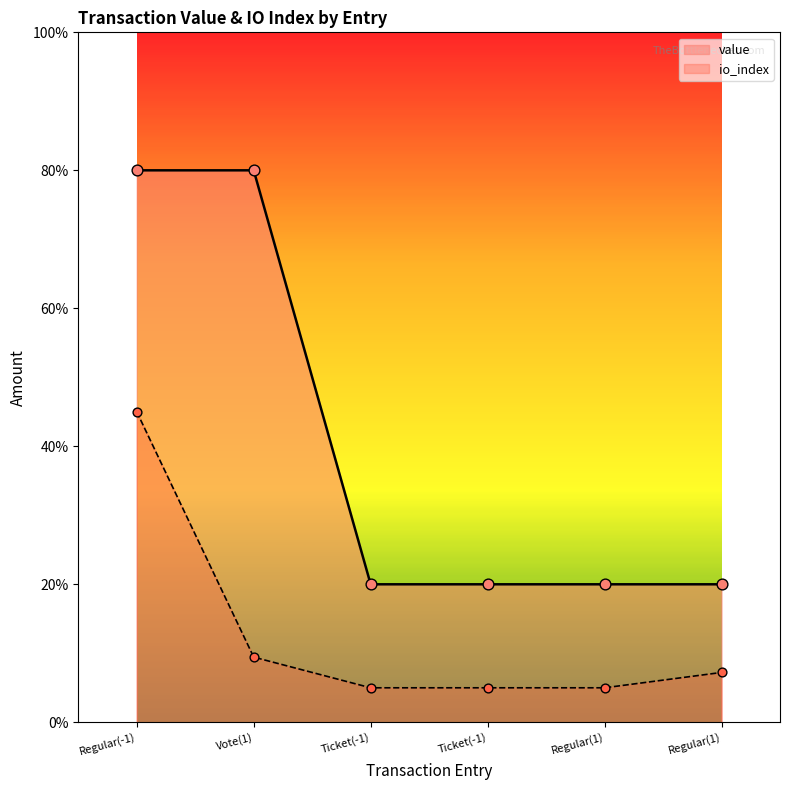

At how many categories does at least one series exceed 51?

2